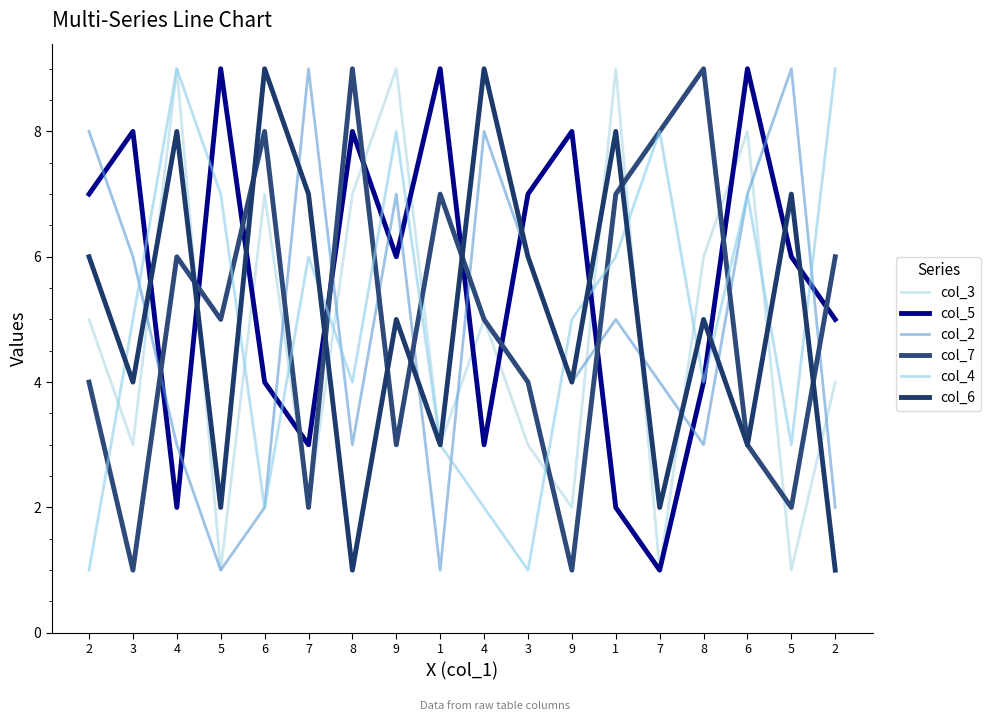

How many lines are shown in the chart?

6